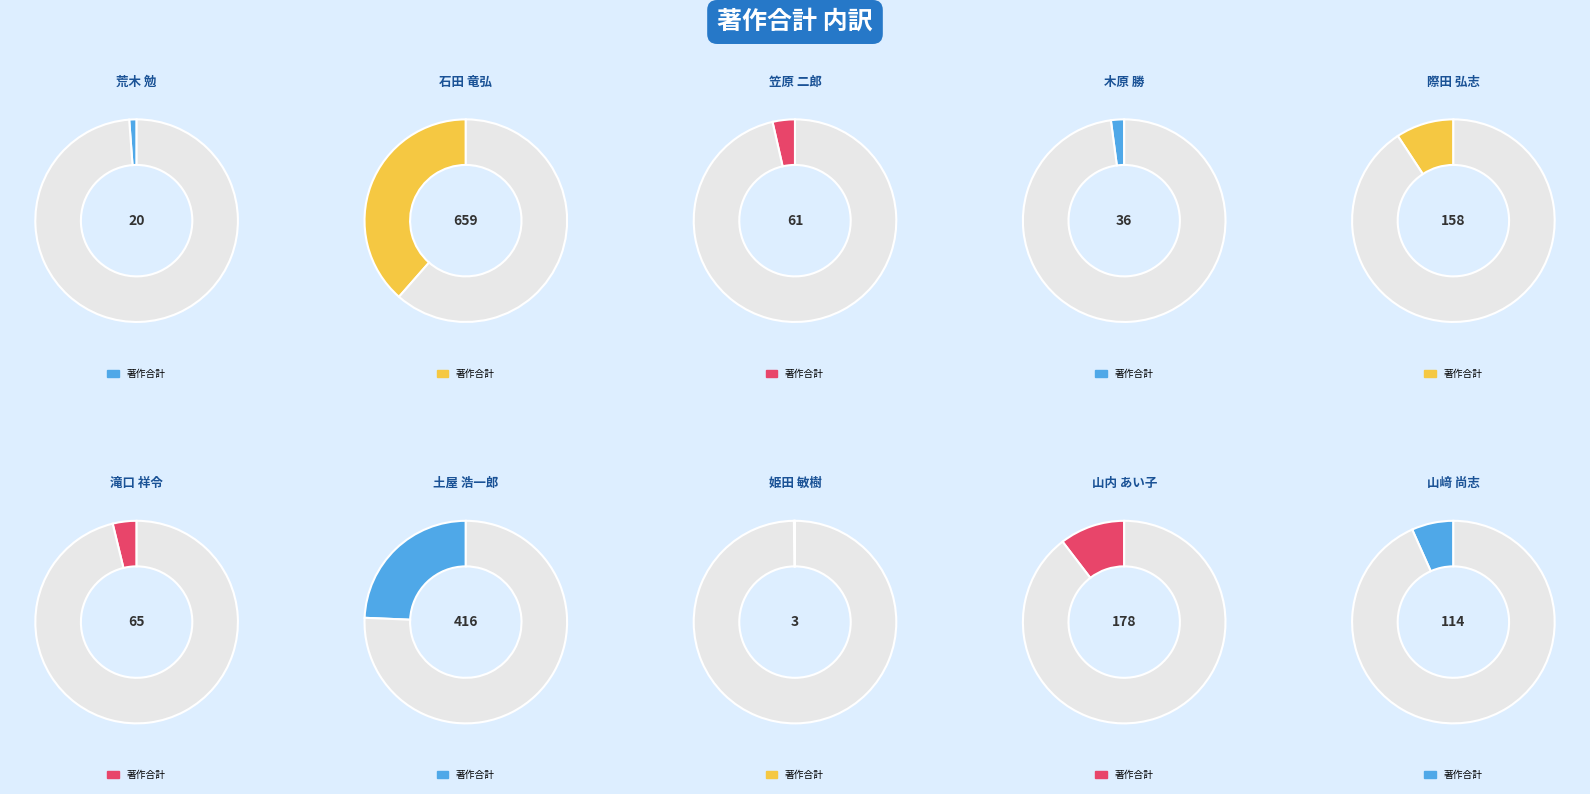

To the nearest percent, what is the difference between the 荒木 勉 and 山﨑 尚志 slice percentages?

5%